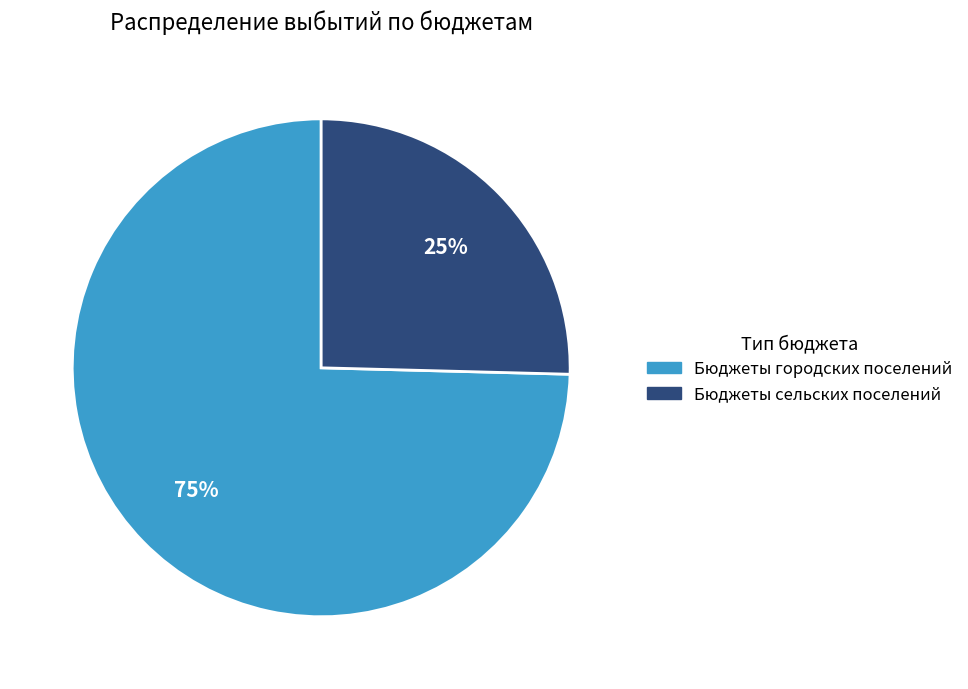

How many slices are in this pie chart?

2